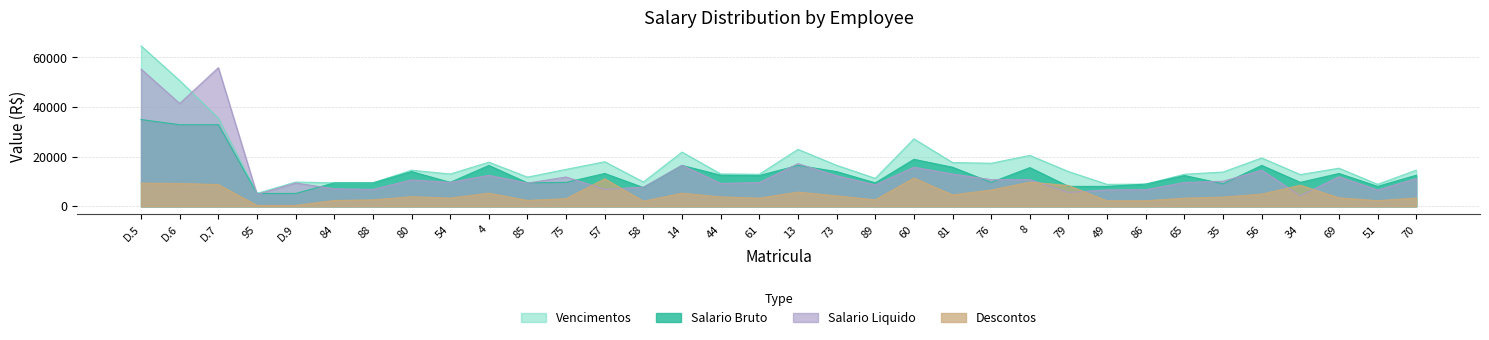

What is the smallest value displayed?

382.0